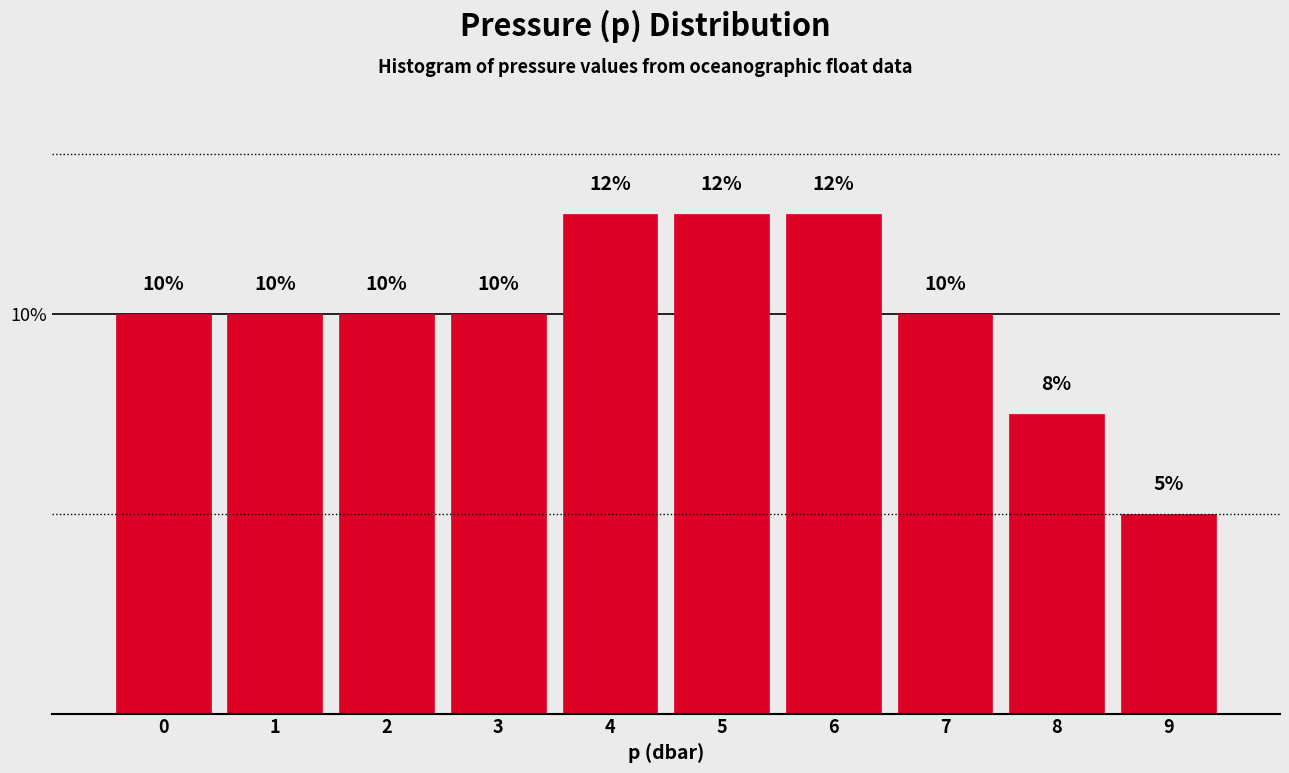

The value at 1 is 6.7. True or false?

False